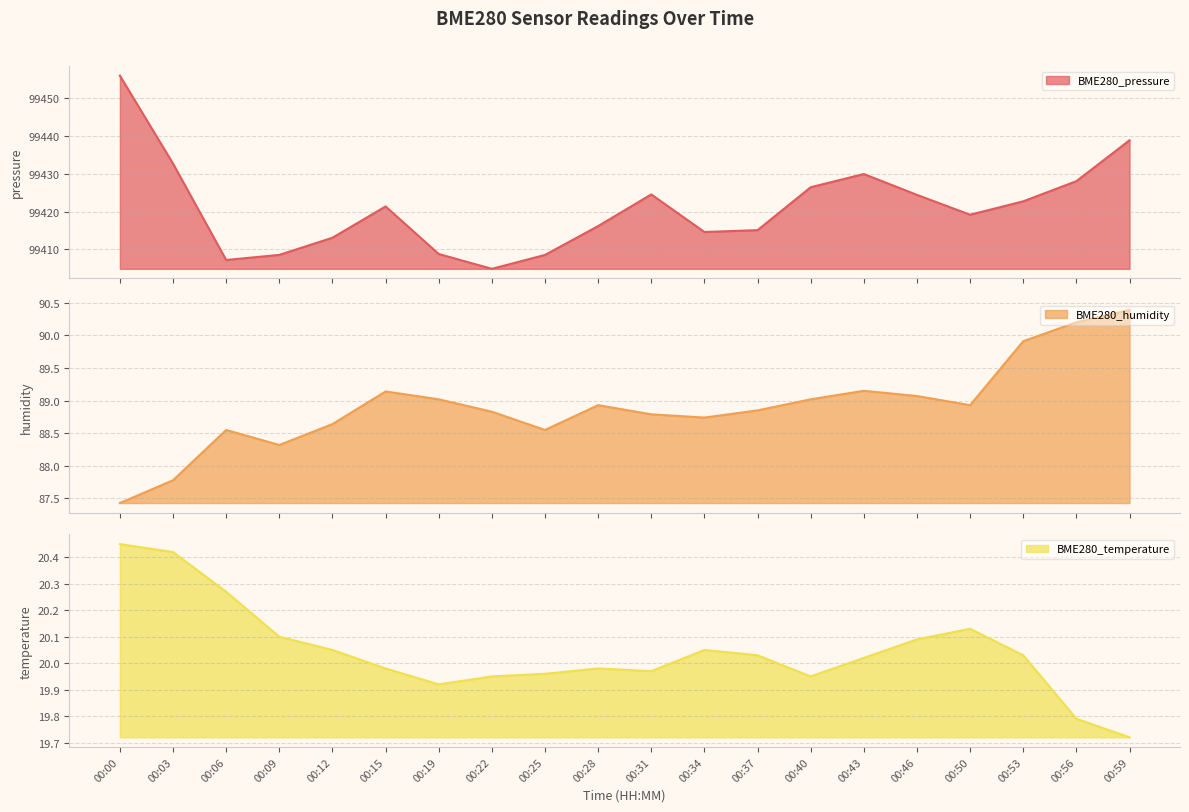

Reading right to left, transcribe all the data shown in this chart.

BME280_pressure: 00:59=99438.9	00:56=99428.1	00:53=99422.8	00:50=99419.2	00:46=99424.5	00:43=99430.0	00:40=99426.5	00:37=99415.1	00:34=99414.6	00:31=99424.6	00:28=99416.2	00:25=99408.6	00:22=99404.9	00:19=99408.8	00:15=99421.4	00:12=99413.1	00:09=99408.6	00:06=99407.2	00:03=99432.7	00:00=99456.0
BME280_humidity: 00:59=90.4	00:56=90.2	00:53=89.9	00:50=88.9	00:46=89.1	00:43=89.2	00:40=89.0	00:37=88.8	00:34=88.7	00:31=88.8	00:28=88.9	00:25=88.5	00:22=88.8	00:19=89.0	00:15=89.1	00:12=88.6	00:09=88.3	00:06=88.5	00:03=87.8	00:00=87.4
BME280_temperature: 00:59=19.7	00:56=19.8	00:53=20.0	00:50=20.1	00:46=20.1	00:43=20.0	00:40=19.9	00:37=20.0	00:34=20.1	00:31=20.0	00:28=20.0	00:25=20.0	00:22=19.9	00:19=19.9	00:15=20.0	00:12=20.1	00:09=20.1	00:06=20.3	00:03=20.4	00:00=20.4